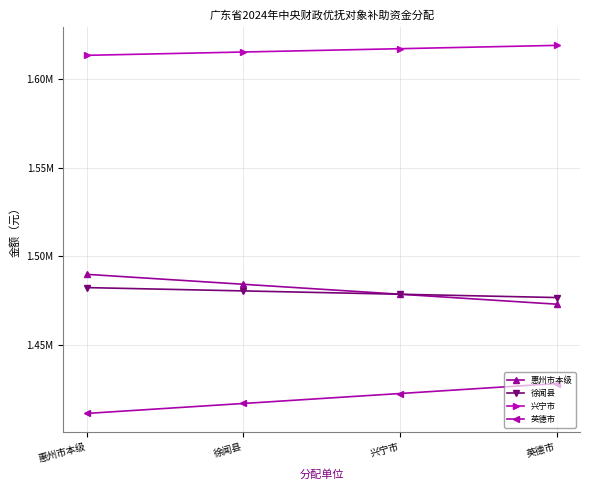

Reading right to left, transcribe all the data shown in this chart.

惠州市本级: 英德市=1472865	兴宁市=1478490	徐闻县=1484115	惠州市本级=1489740
徐闻县: 英德市=1476615	兴宁市=1478490	徐闻县=1480365	惠州市本级=1482240
兴宁市: 英德市=1619175	兴宁市=1617300	徐闻县=1615425	惠州市本级=1613550
英德市: 英德市=1427985	兴宁市=1422360	徐闻县=1416735	惠州市本级=1411110